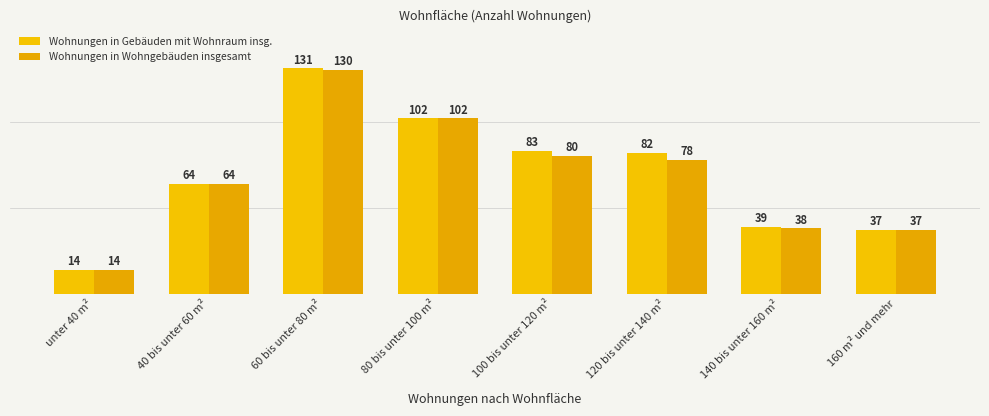

List the series in order of their overall mean, highest first.

Wohnungen in Gebäuden mit Wohnraum insg., Wohnungen in Wohngebäuden insgesamt